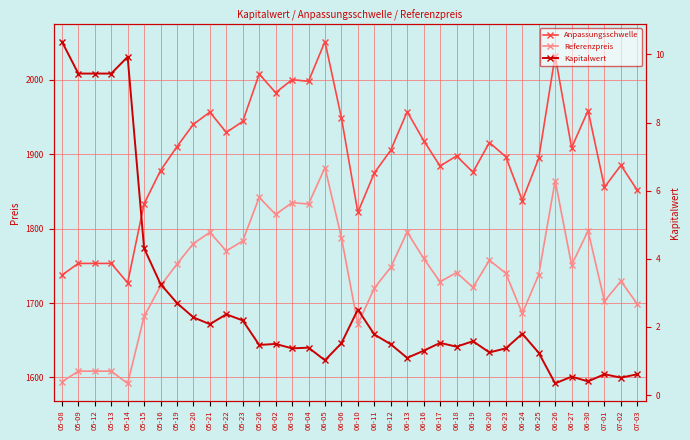

What is the sum of the Anpassungsschwelle values at 06-30 and 06-20?

3874.4